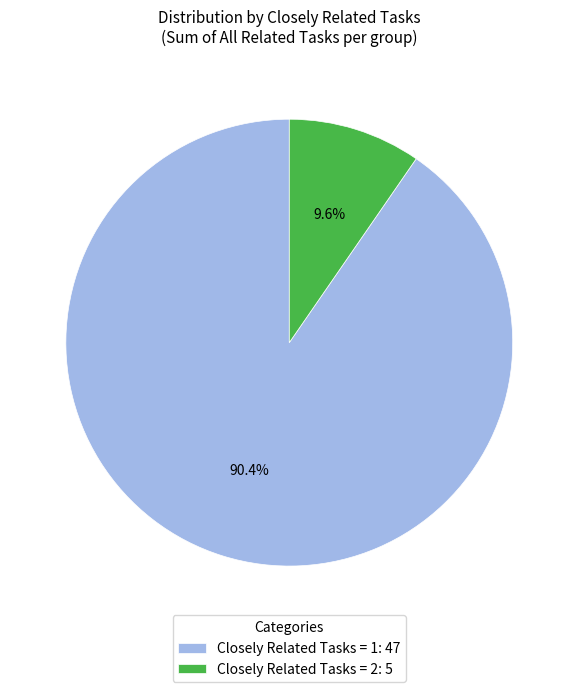

How many slices are in this pie chart?

2